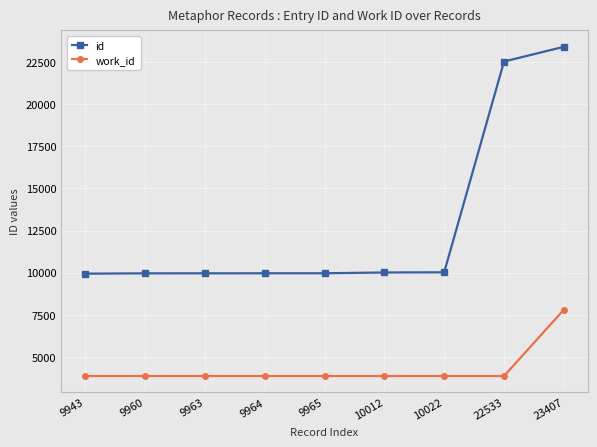

At which category does the chart reach its peak across all series?

23407